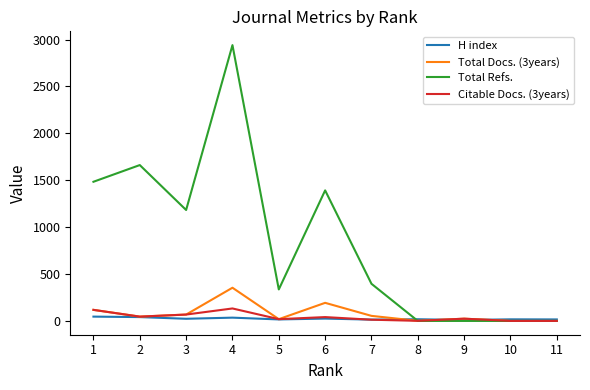

What is the greatest value displayed?

2941